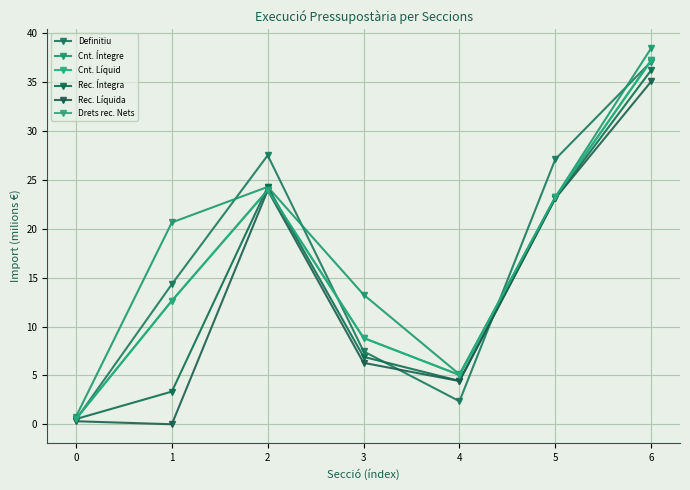

Between 1 and 3, which series saw the biggest shift?

Cnt. Íntegre